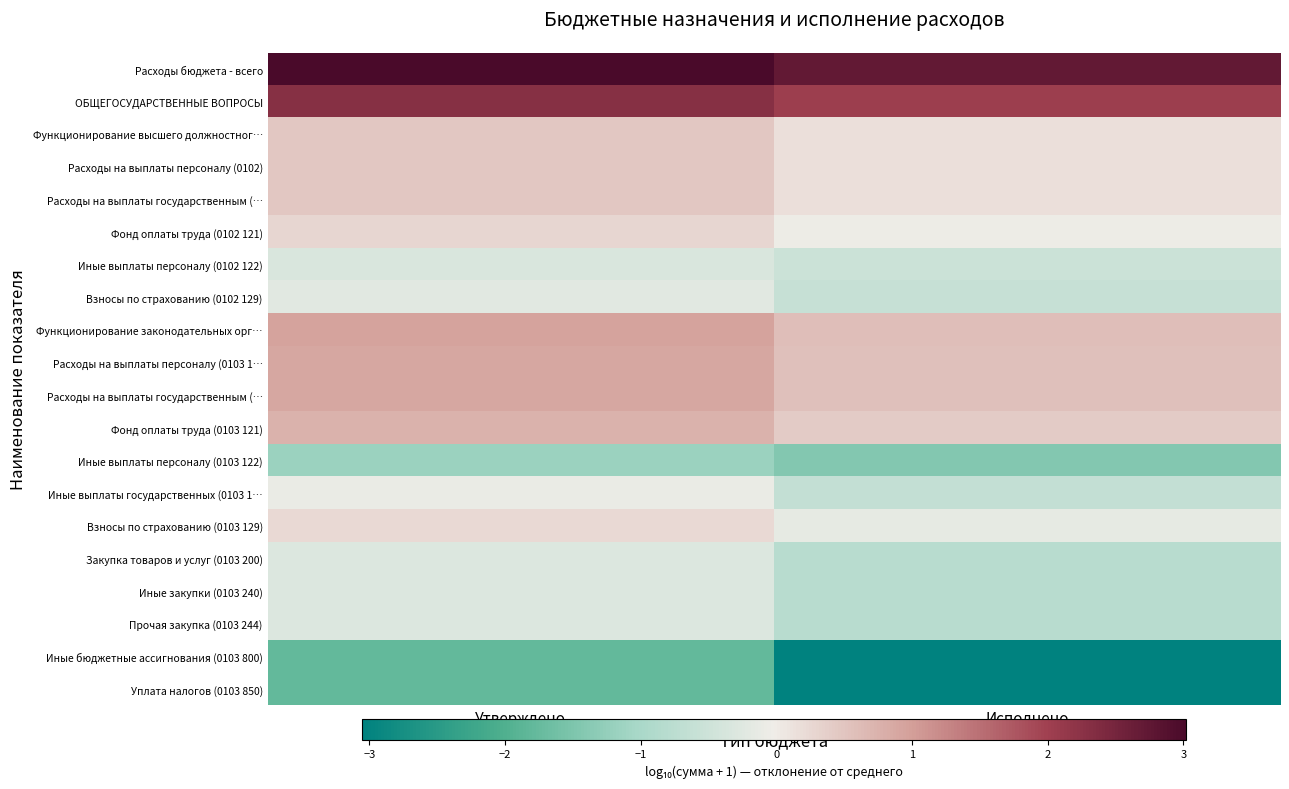

At which category is the sum across all series the highest?

Утверждено